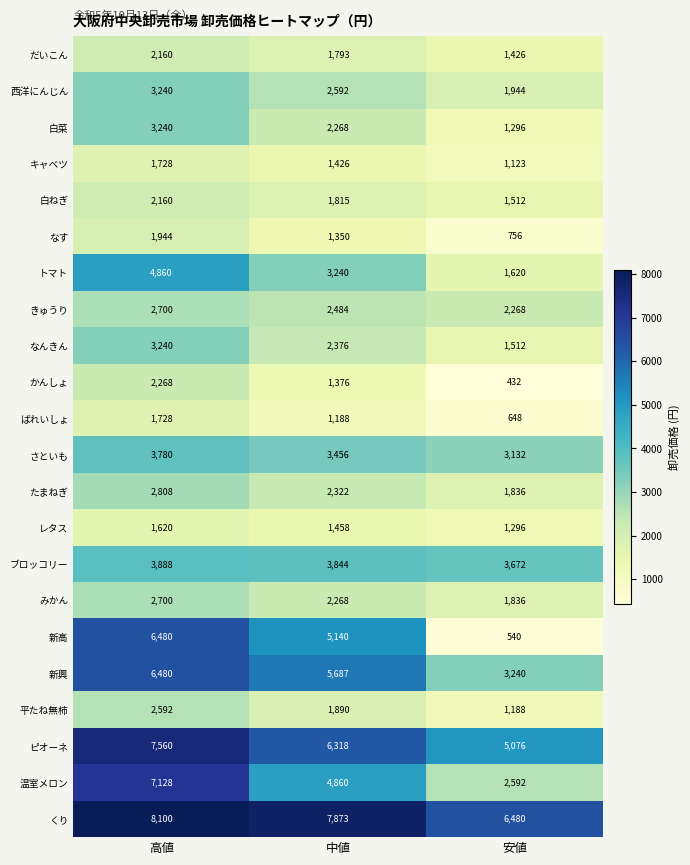

What is the spread (max minus min) of values at 高値?

6480